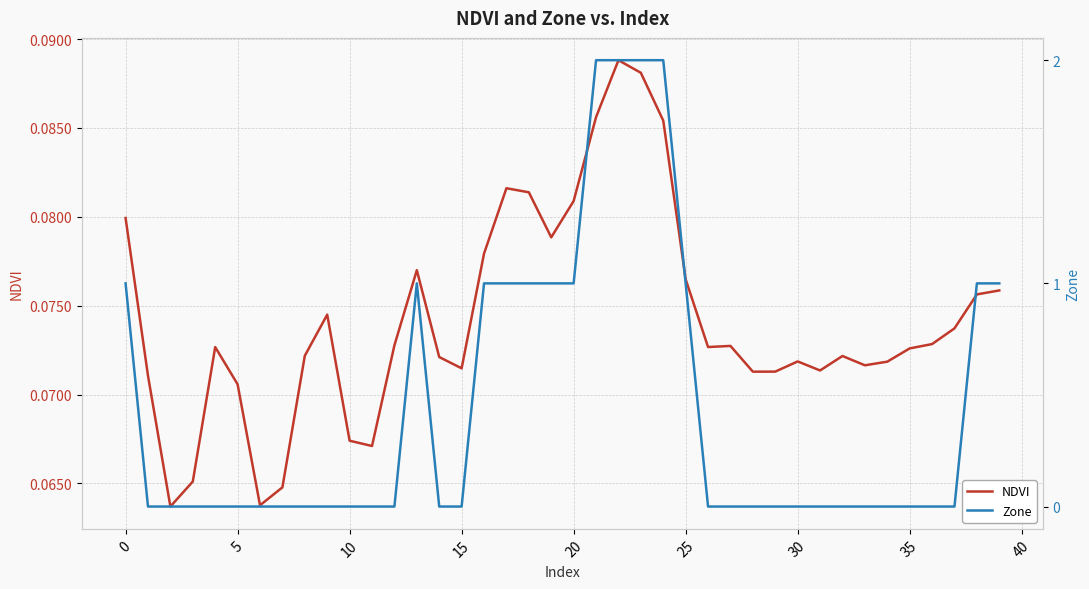

The value of NDVI at 14 is 0.1. True or false?

False